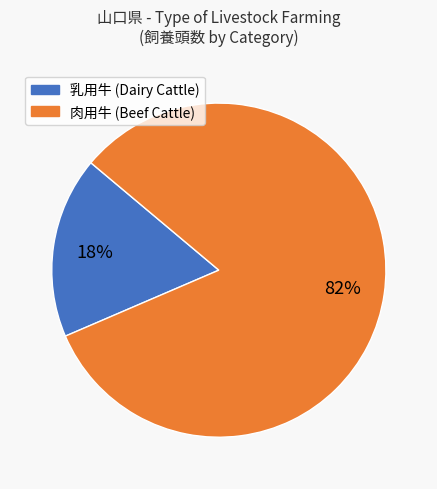

To the nearest percent, what is the average slice percentage?

50%